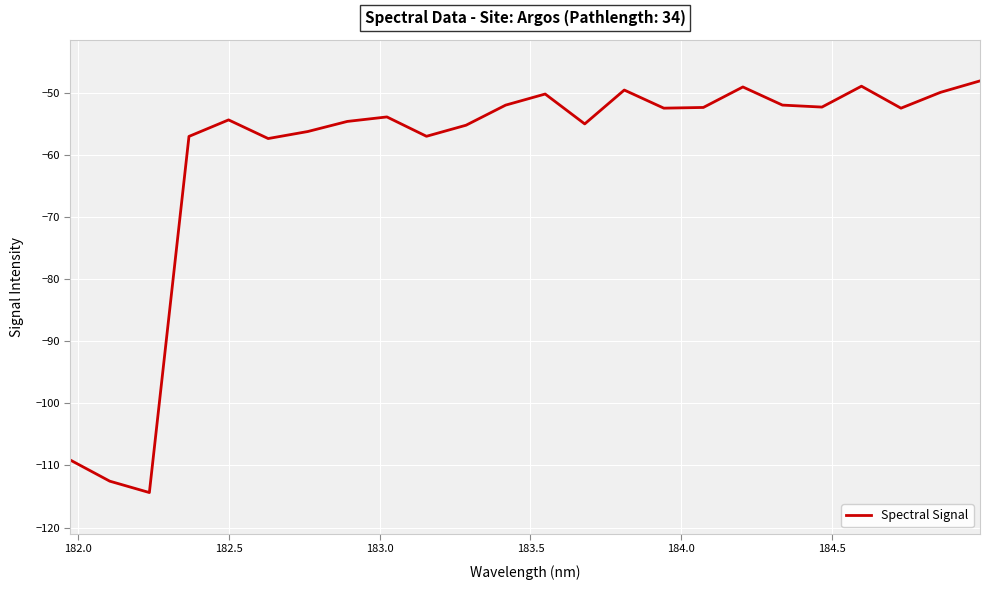

What is the difference between the maximum and minimum values?

66.3